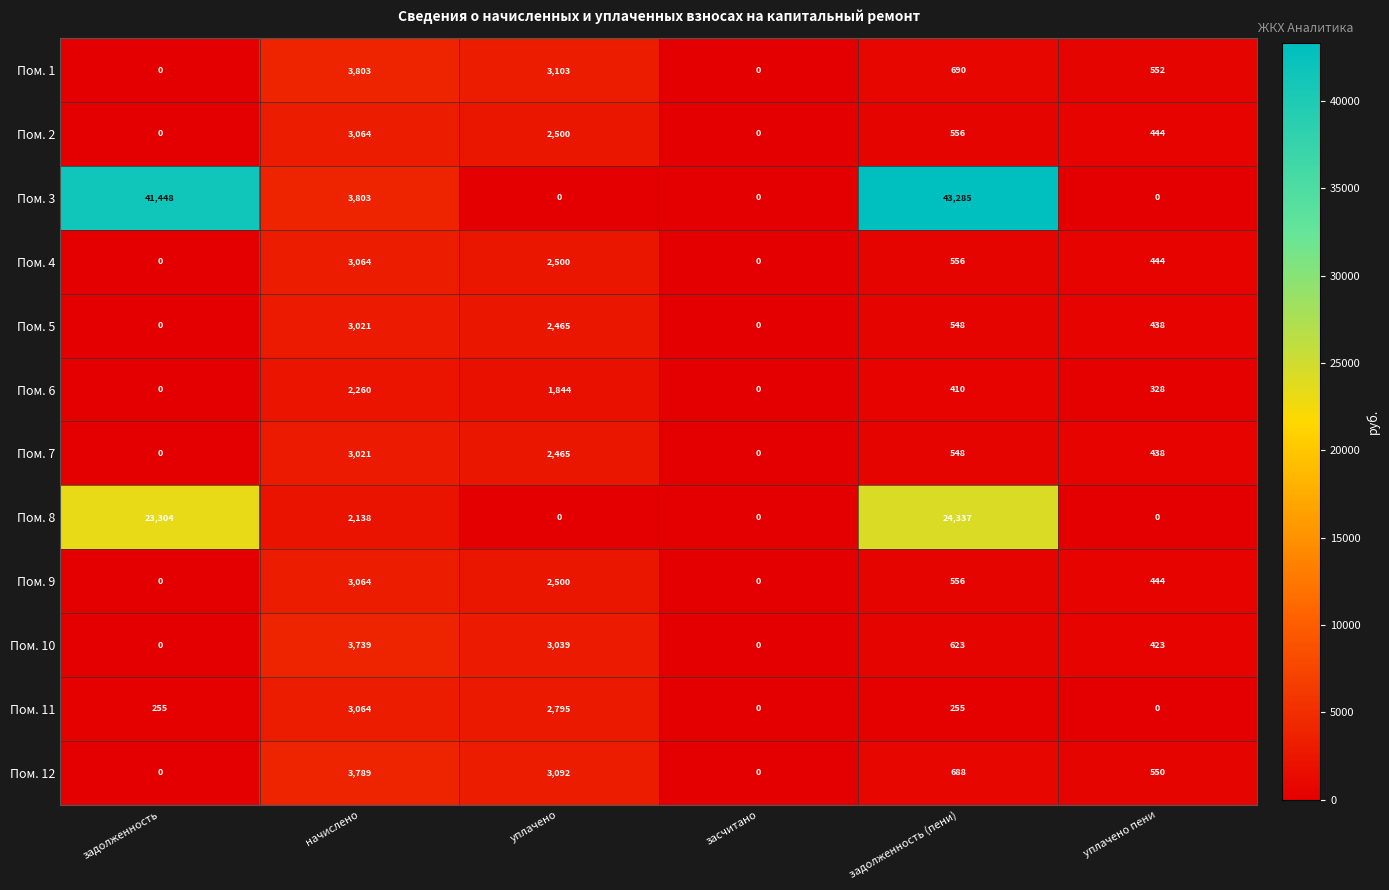

What is the average value of the Пом. 12 series?

1353